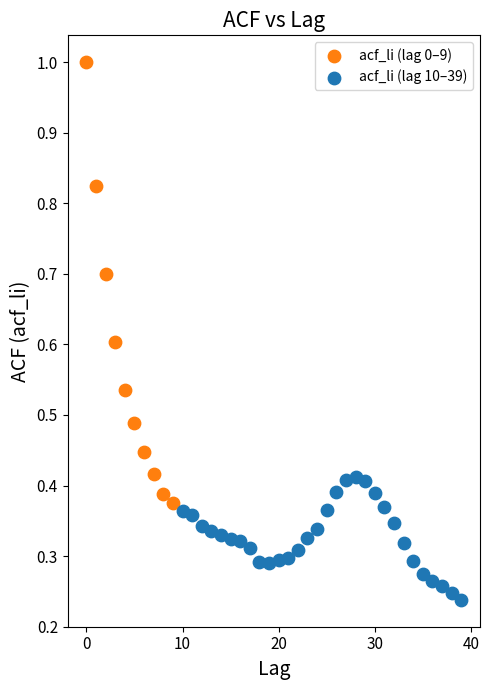

Which series contains the highest Y value?

acf_li (lag 0–9)